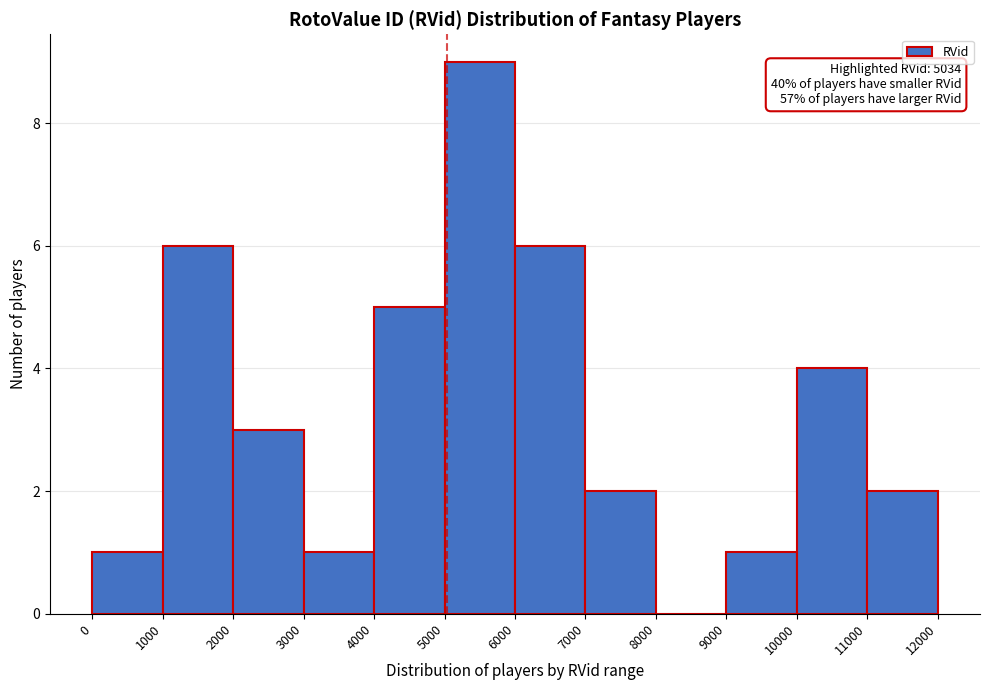

Over which range of the x-axis is the bar tallest?

5000 to 6000